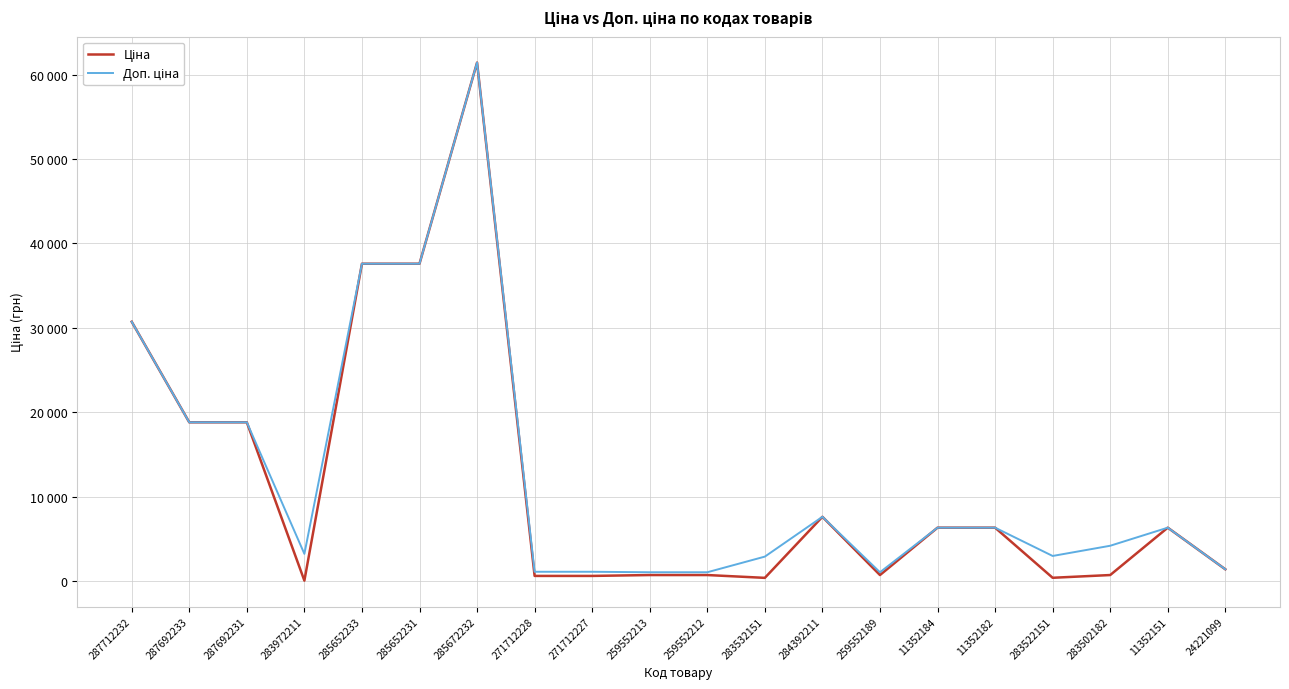

At which category does Доп. ціна reach its first local peak?

285672232